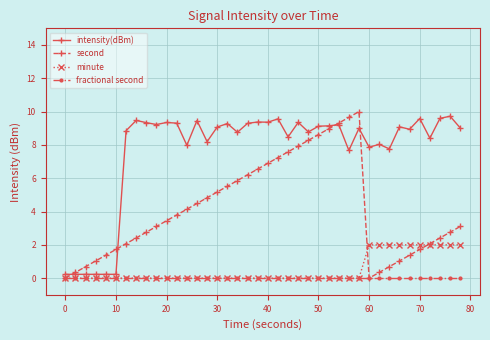

Which series has the largest total across all categories?

intensity(dBm)